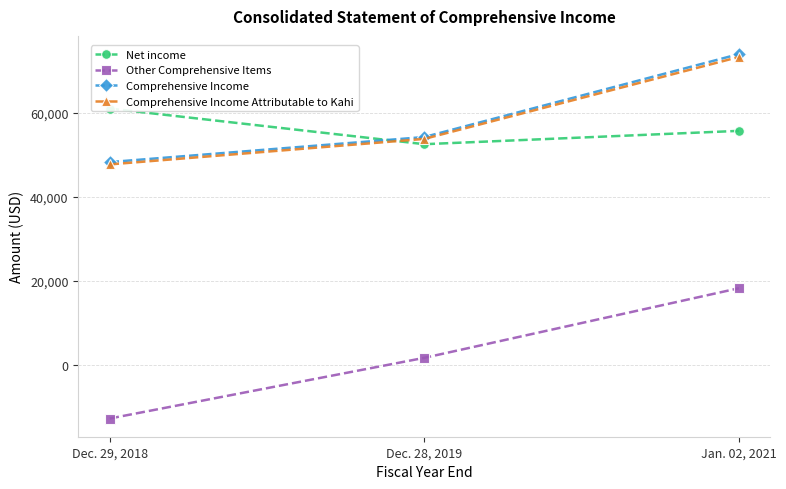

What is the difference between the second highest and minimum values in the Other Comprehensive Items series?

14444